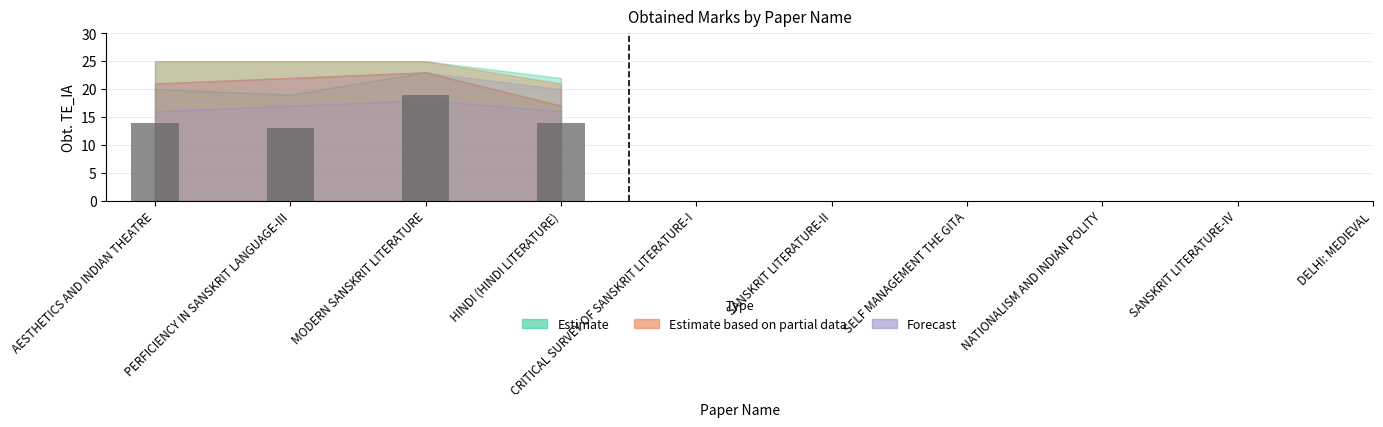

What is the label of the 2nd bar from the left?

PERFICIENCY IN SANSKRIT LANGUAGE-III